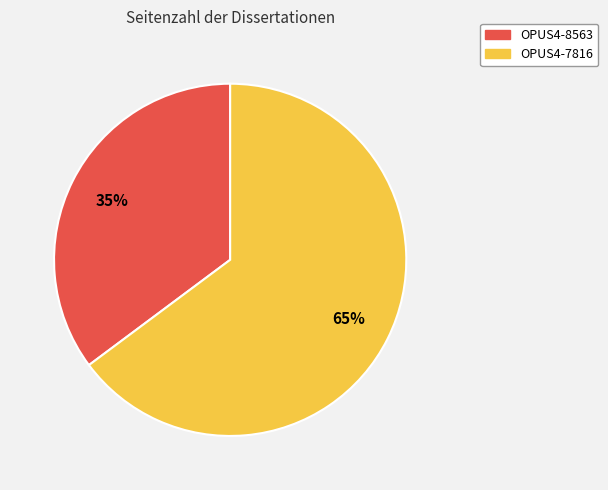

Is there any slice that represents more than half of the pie?

Yes